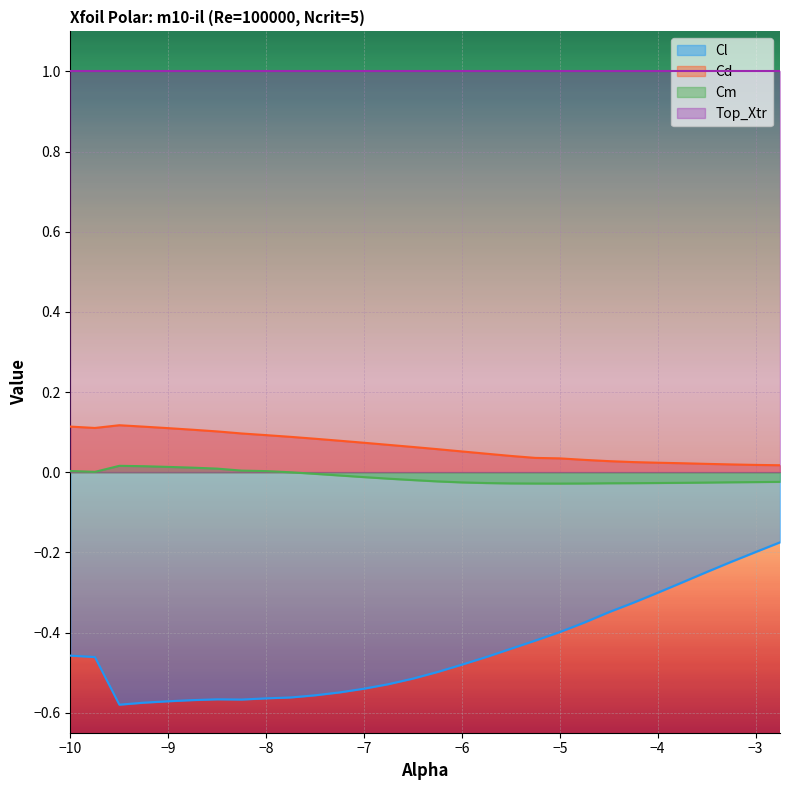

Which series has the largest total across all categories?

Top_Xtr